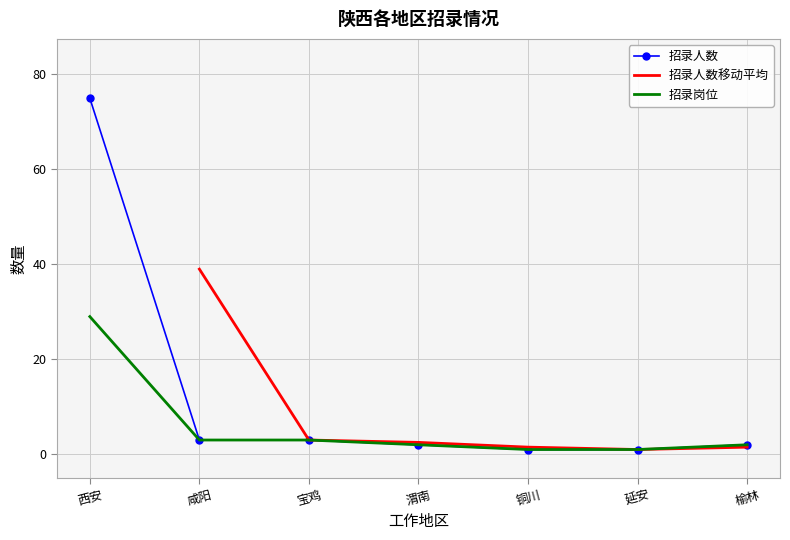

What is the sum of all 招录岗位 values?

41